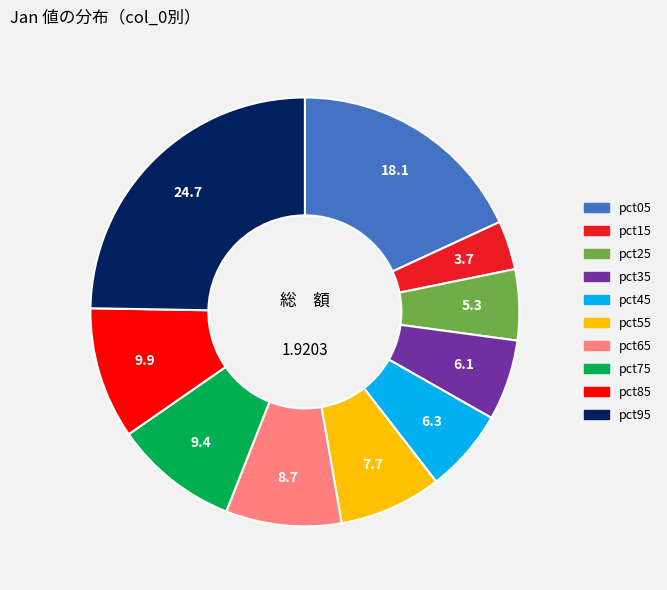

Which category has the biggest portion of the pie?

pct95